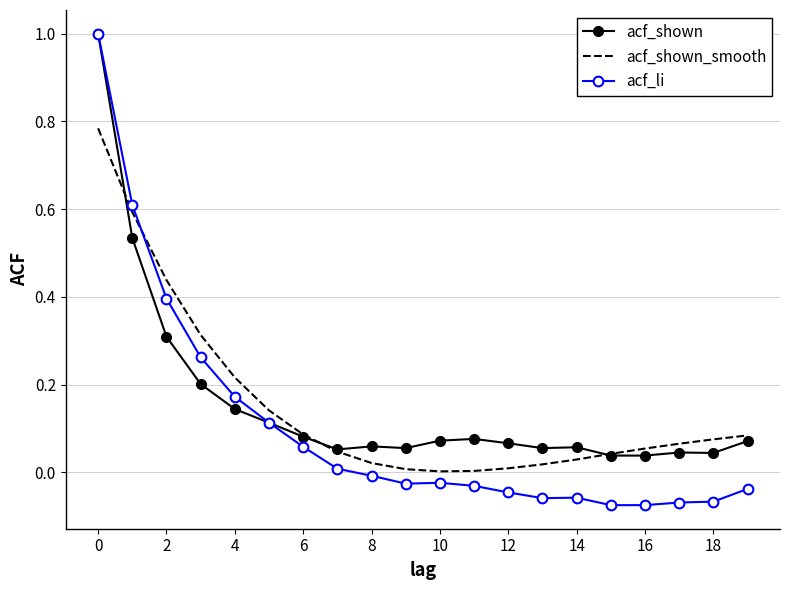

What is the maximum value shown in the chart?

1.0